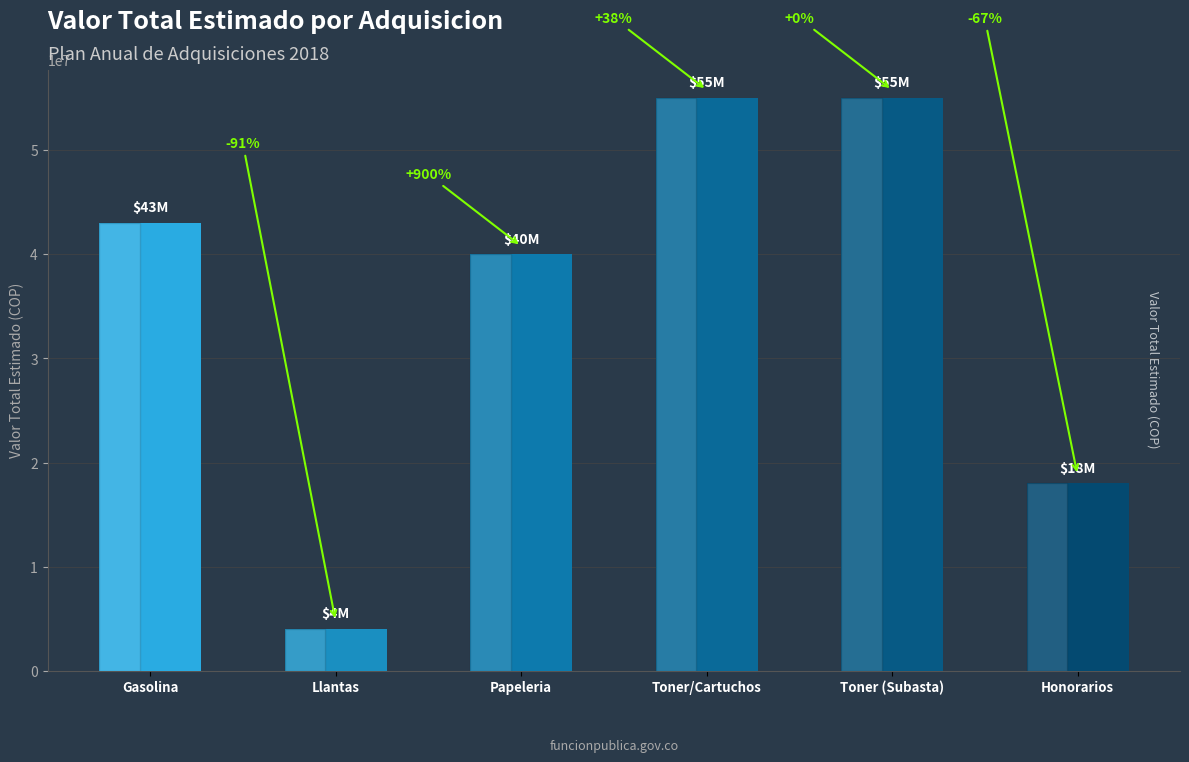

What is the label of the 1st bar from the left?

Gasolina